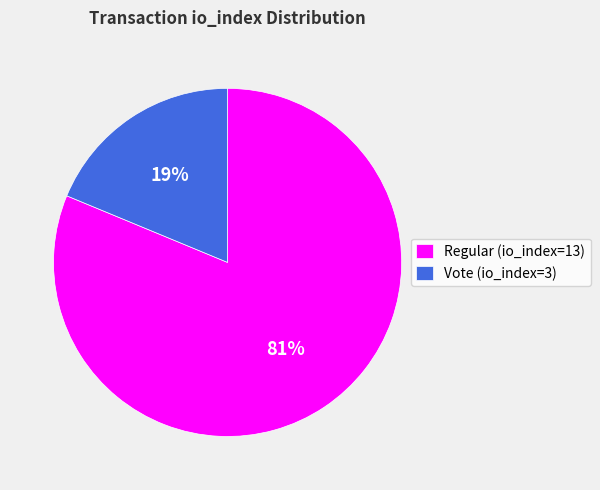

Which category accounts for the majority?

Regular (io_index=13)